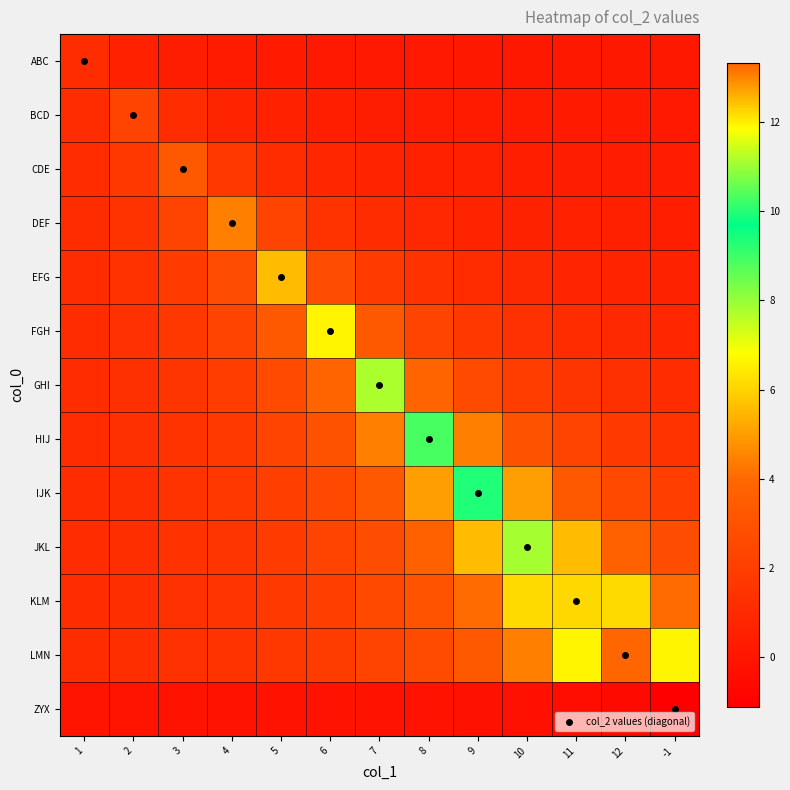

Reading right to left, what are all the values shown in this chart?

ABC: -1=0.1	12=0.1	11=0.1	10=0.1	9=0.1	8=0.1	7=0.2	6=0.2	5=0.2	4=0.3	3=0.4	2=0.6	1=1.1
BCD: -1=0.2	12=0.2	11=0.2	10=0.2	9=0.3	8=0.3	7=0.4	6=0.4	5=0.6	4=0.7	3=1.1	2=2.2	1=1.1
CDE: -1=0.3	12=0.3	11=0.4	10=0.4	9=0.5	8=0.6	7=0.7	6=0.8	5=1.1	4=1.7	3=3.3	2=1.7	1=1.1
DEF: -1=0.4	12=0.5	11=0.6	10=0.6	9=0.7	8=0.9	7=1.1	6=1.5	5=2.2	4=4.4	3=2.2	2=1.5	1=1.1
EFG: -1=0.6	12=0.7	11=0.8	10=0.9	9=1.1	8=1.4	7=1.8	6=2.8	5=5.5	4=2.8	3=1.8	2=1.4	1=1.1
FGH: -1=0.8	12=1.0	11=1.1	10=1.3	9=1.7	8=2.2	7=3.3	6=6.7	5=3.3	4=2.2	3=1.7	2=1.3	1=1.1
GHI: -1=1.1	12=1.3	11=1.6	10=1.9	9=2.6	8=3.9	7=7.8	6=3.9	5=2.6	4=1.9	3=1.6	2=1.3	1=1.1
HIJ: -1=1.5	12=1.8	11=2.2	10=3.0	9=4.4	8=8.9	7=4.4	6=3.0	5=2.2	4=1.8	3=1.5	2=1.3	1=1.1
IJK: -1=2.0	12=2.5	11=3.3	10=5.0	9=10.0	8=5.0	7=3.3	6=2.5	5=2.0	4=1.7	3=1.4	2=1.2	1=1.1
JKL: -1=2.8	12=3.7	11=5.5	10=11.1	9=5.5	8=3.7	7=2.8	6=2.2	5=1.8	4=1.6	3=1.4	2=1.2	1=1.1
KLM: -1=4.1	12=6.1	11=12.2	10=6.1	9=4.1	8=3.1	7=2.4	6=2.0	5=1.7	4=1.5	3=1.4	2=1.2	1=1.1
LMN: -1=6.7	12=13.3	11=6.7	10=4.4	9=3.3	8=2.7	7=2.2	6=1.9	5=1.7	4=1.5	3=1.3	2=1.2	1=1.1
ZYX: -1=-1.1	12=-0.6	11=-0.4	10=-0.3	9=-0.2	8=-0.2	7=-0.2	6=-0.1	5=-0.1	4=-0.1	3=-0.1	2=-0.1	1=-0.1